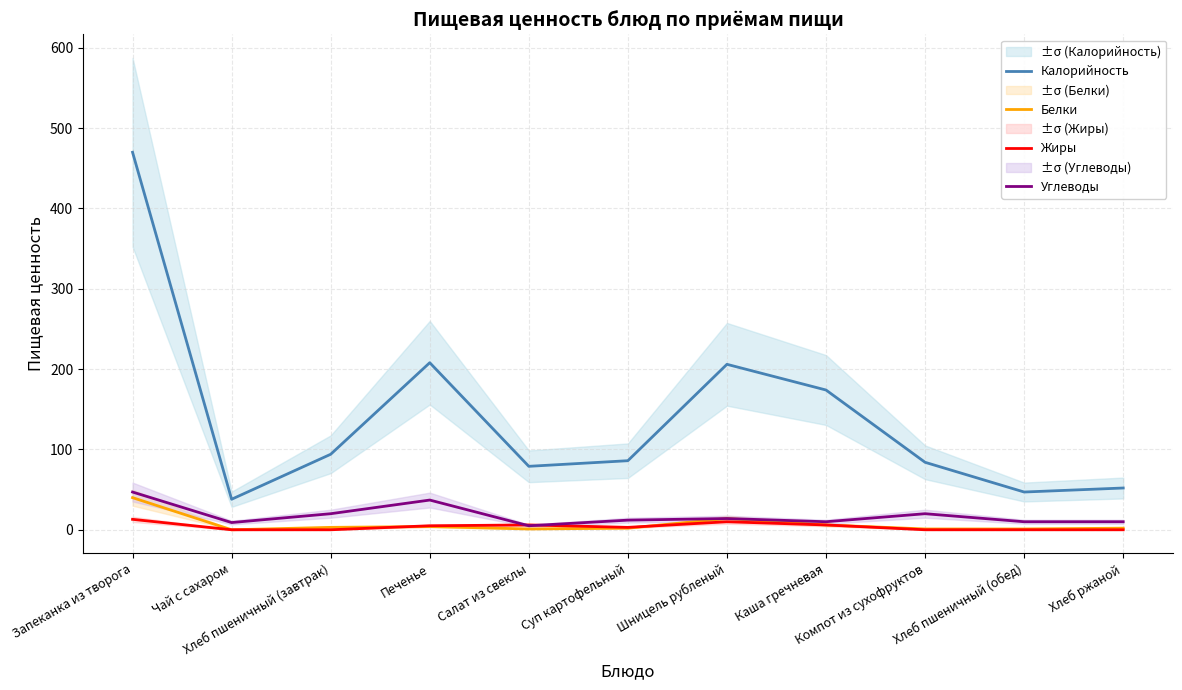

What is the total value across all series at Шницель рубленый?

244